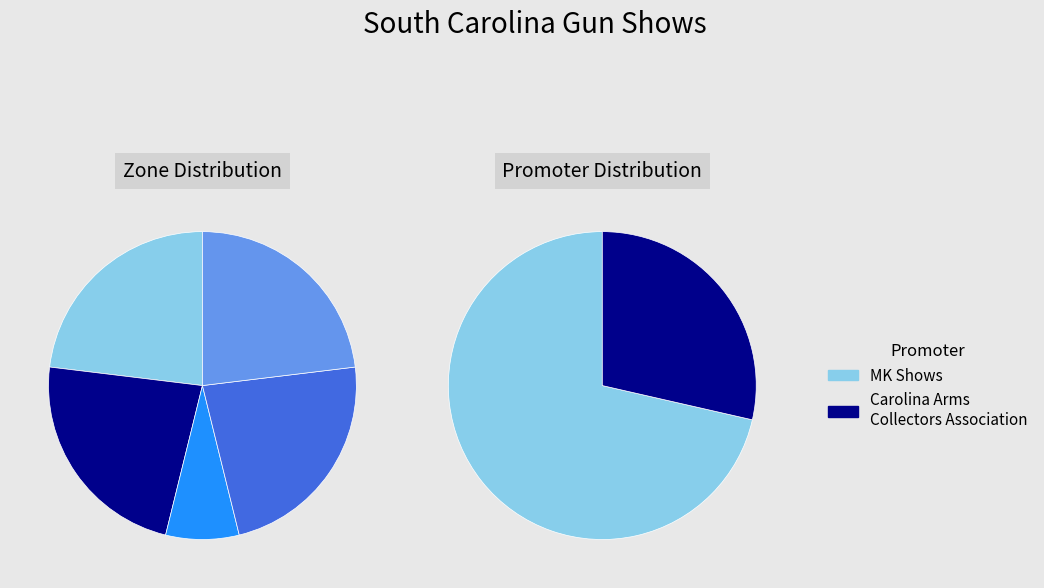

How many segments does this pie chart have?

5